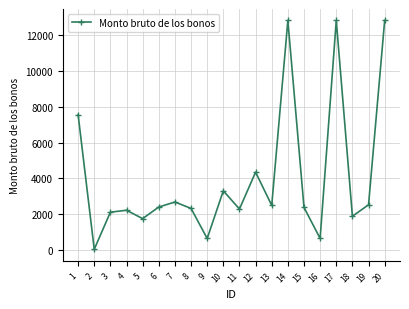

What is the maximum value shown in the chart?

12811